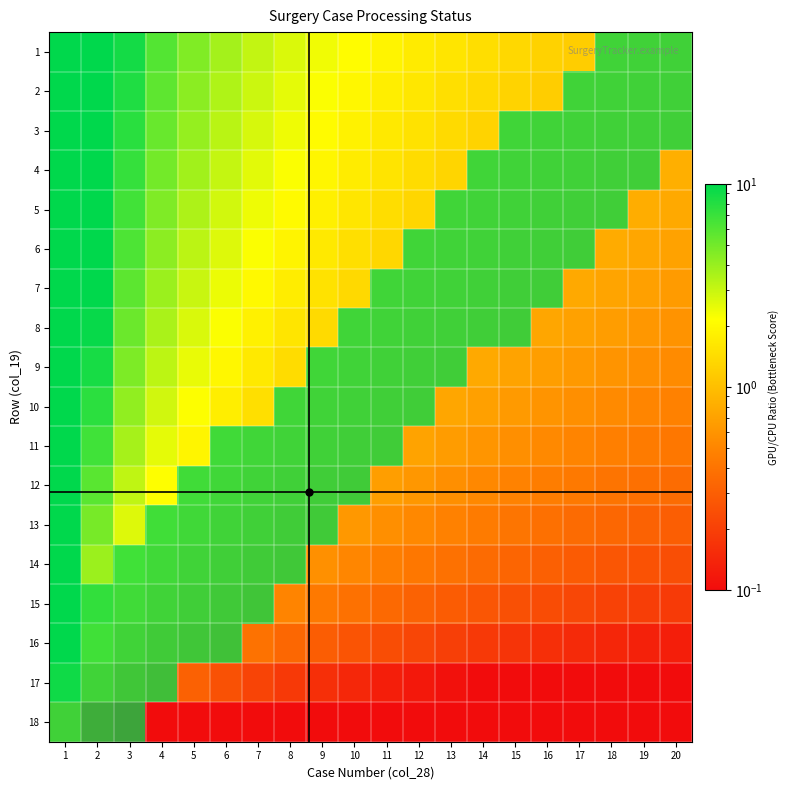

Which series changed the most between 9 and 13?

5